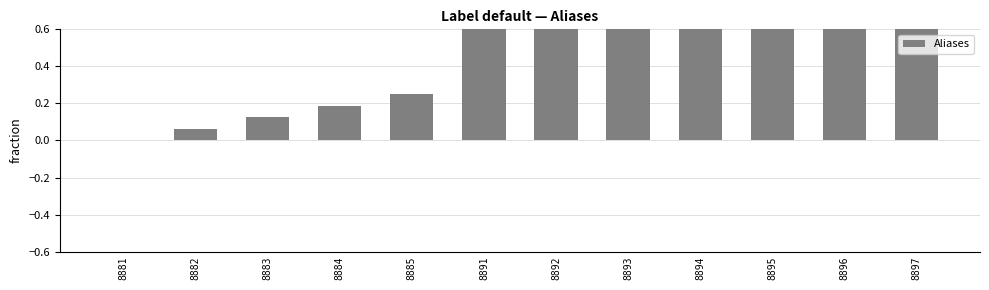

What is the maximum value shown in the chart?

1.0